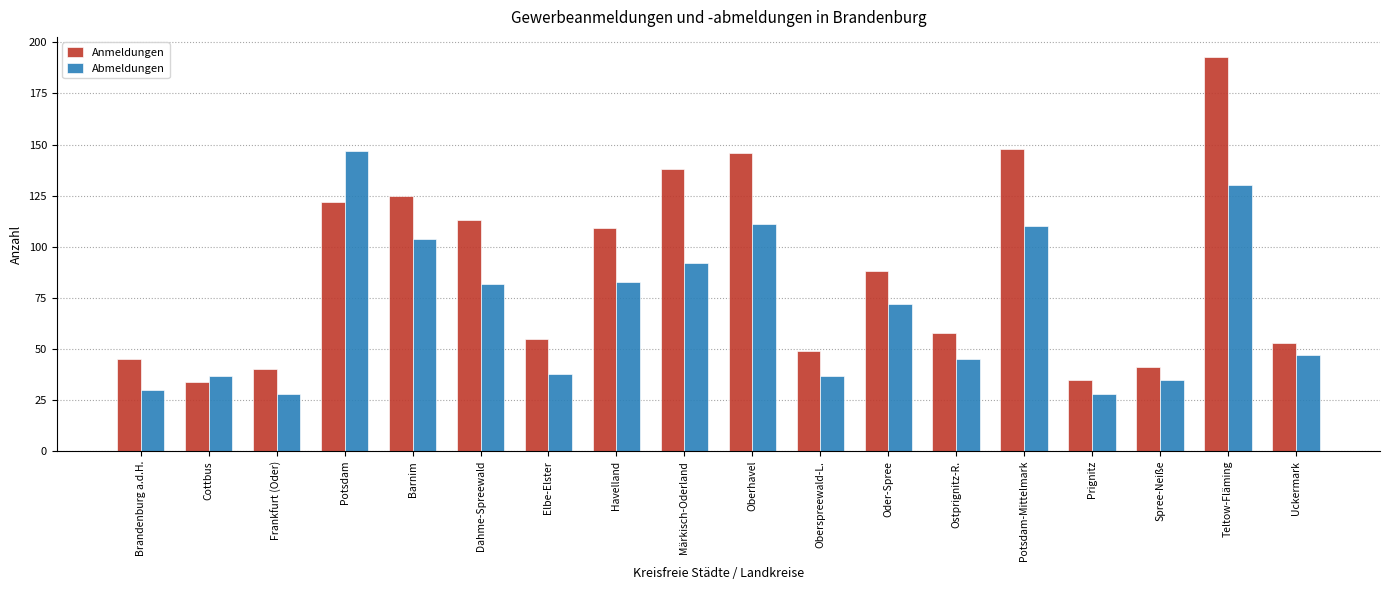

Which series has the widest spread of values?

Anmeldungen